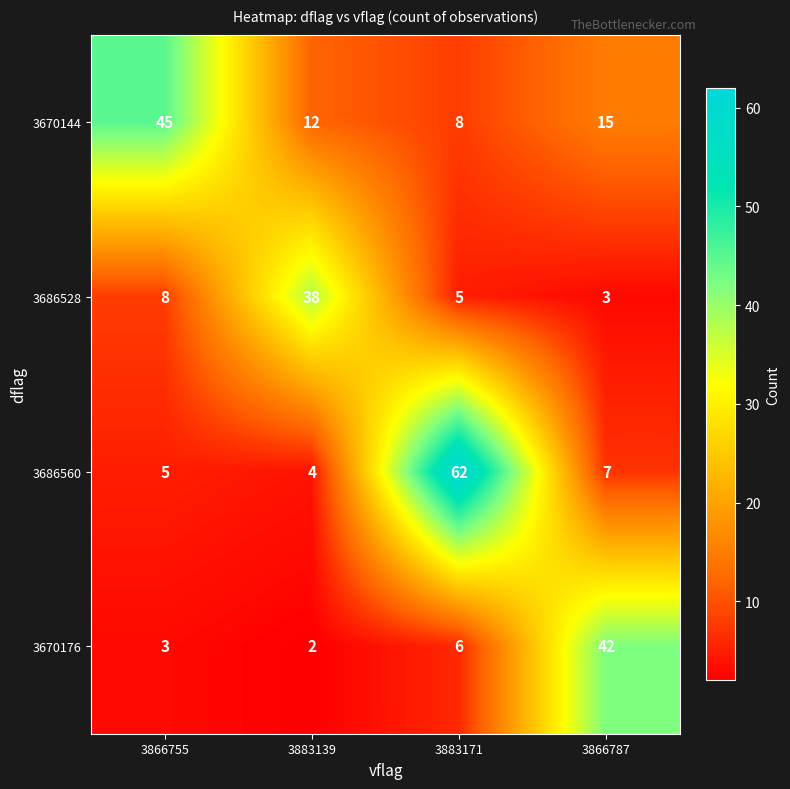

Reading right to left, transcribe all the data shown in this chart.

3670144: 3866787=15	3883171=8	3883139=12	3866755=45
3686528: 3866787=3	3883171=5	3883139=38	3866755=8
3686560: 3866787=7	3883171=62	3883139=4	3866755=5
3670176: 3866787=42	3883171=6	3883139=2	3866755=3